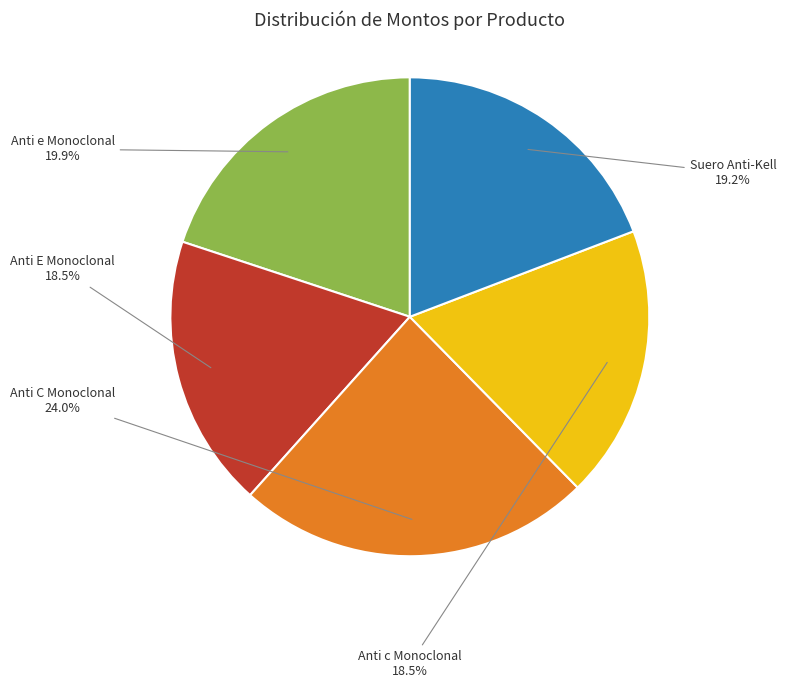

Does Anti E Monoclonal account for over 50% of the chart?

No